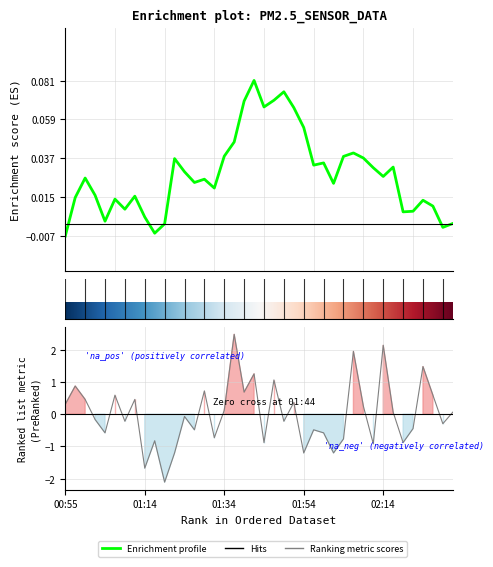

How many positive values are there?

19